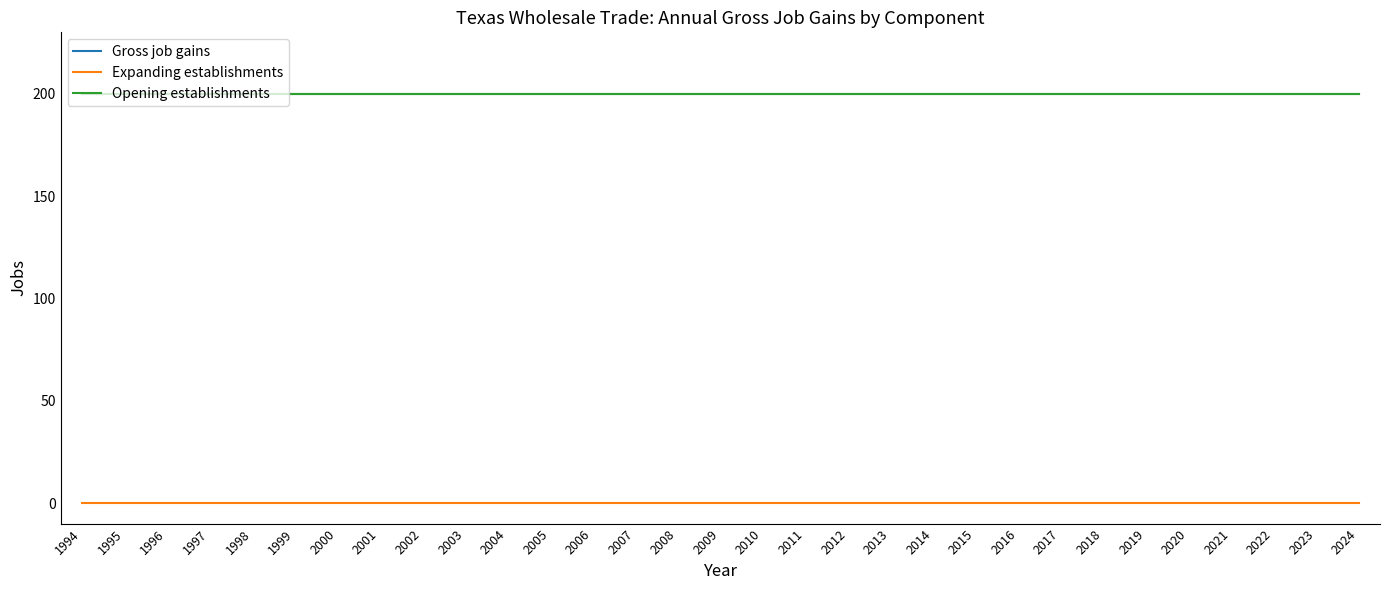

Does the chart have visible grid lines?

No